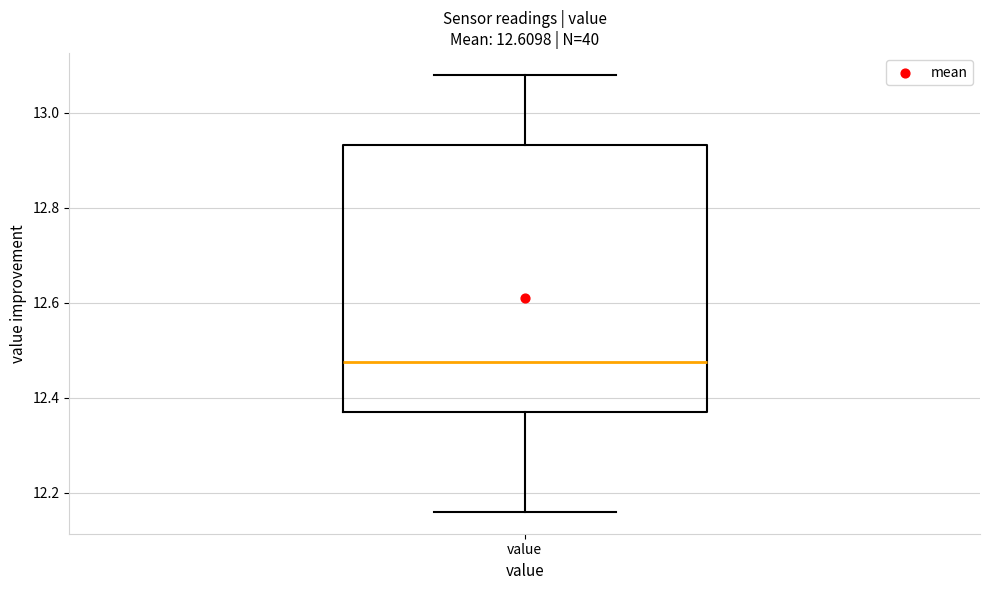

Where is the upper edge of the box for value on the y-axis? The values are not printed on the chart, so give them approximately, as read against the axis.

12.94